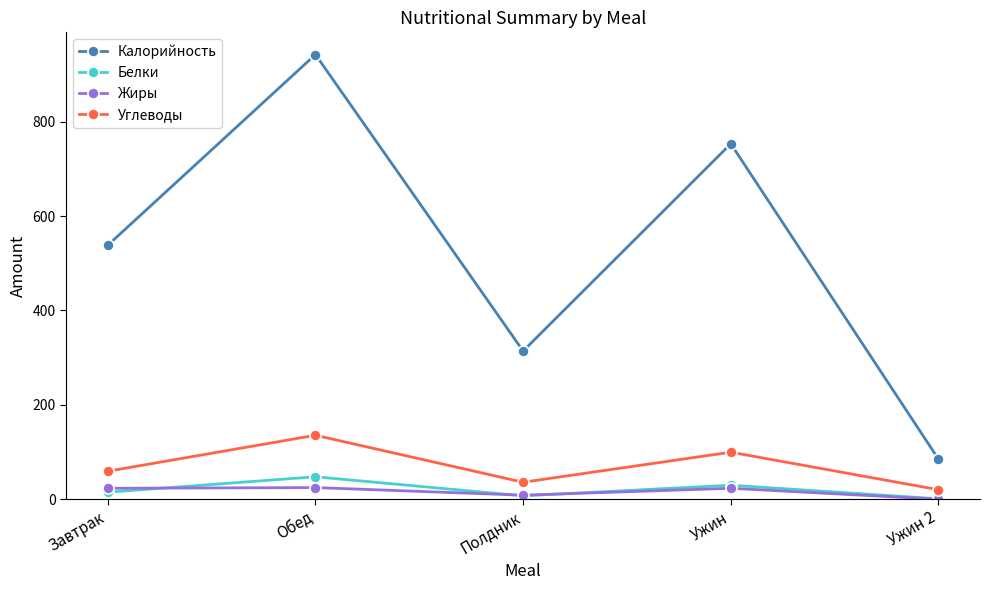

What position from the left is Ужин 2?

5